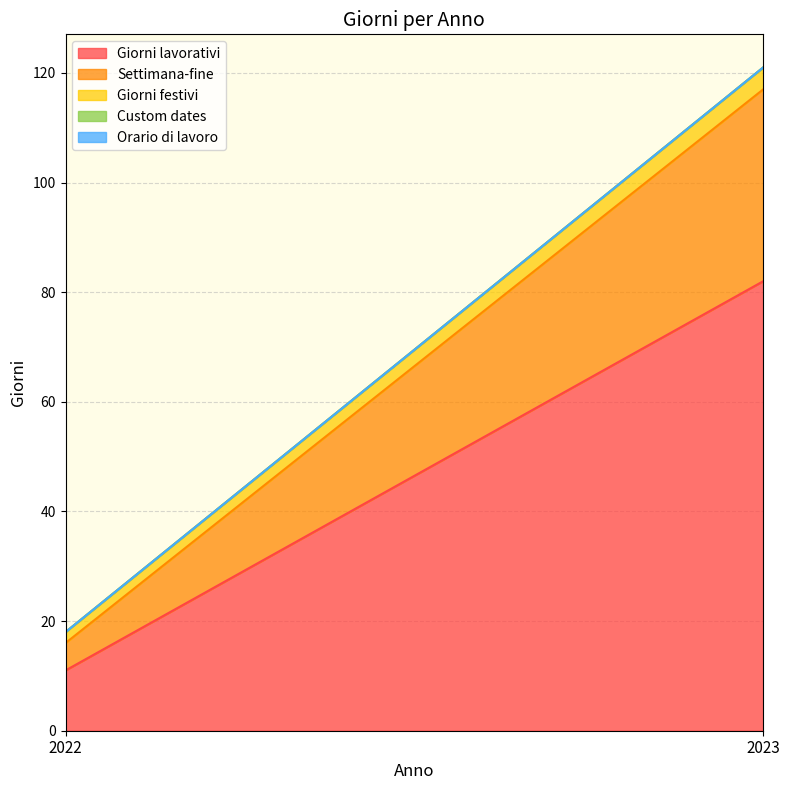

The value of Giorni lavorativi at 2022 is 11. True or false?

True